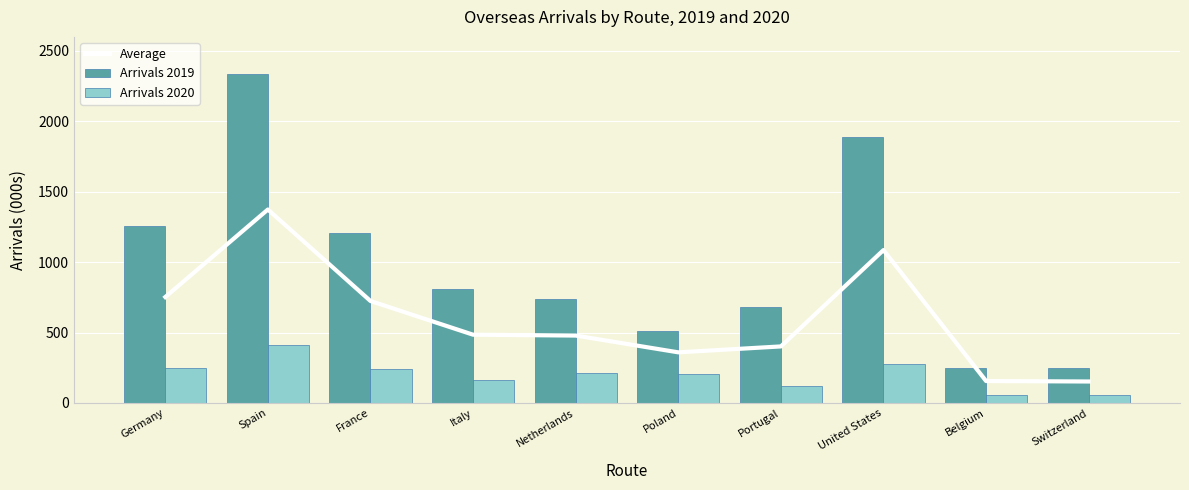

Between Italy and Netherlands, which series saw the biggest shift?

Arrivals 2019